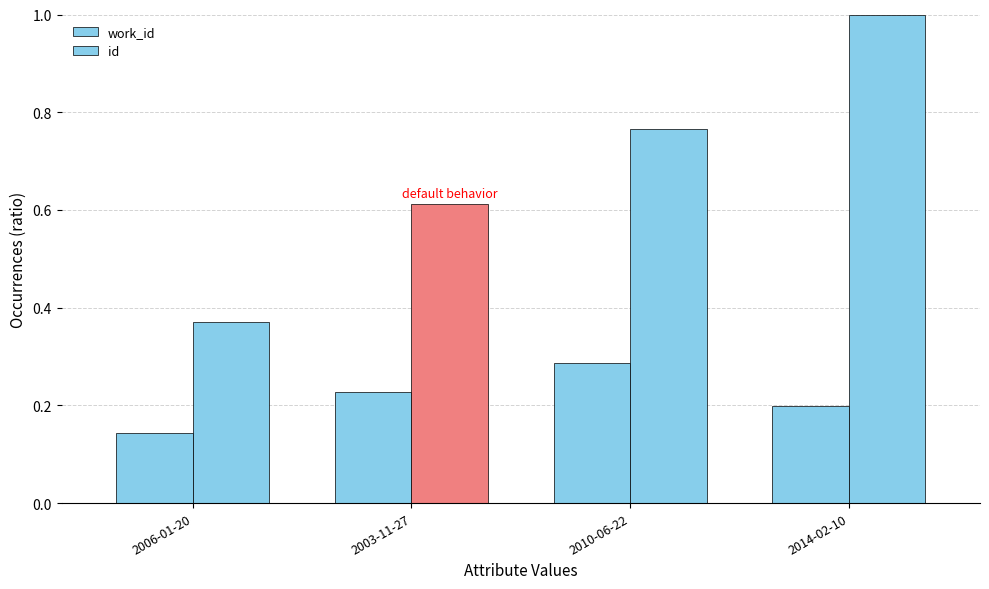

How many bars are there in each group?

2